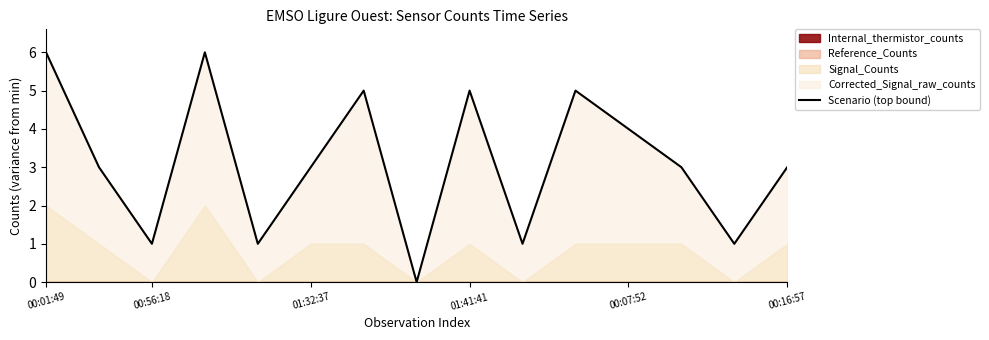

True or false: the data has more than 1 interior local peaks.

True